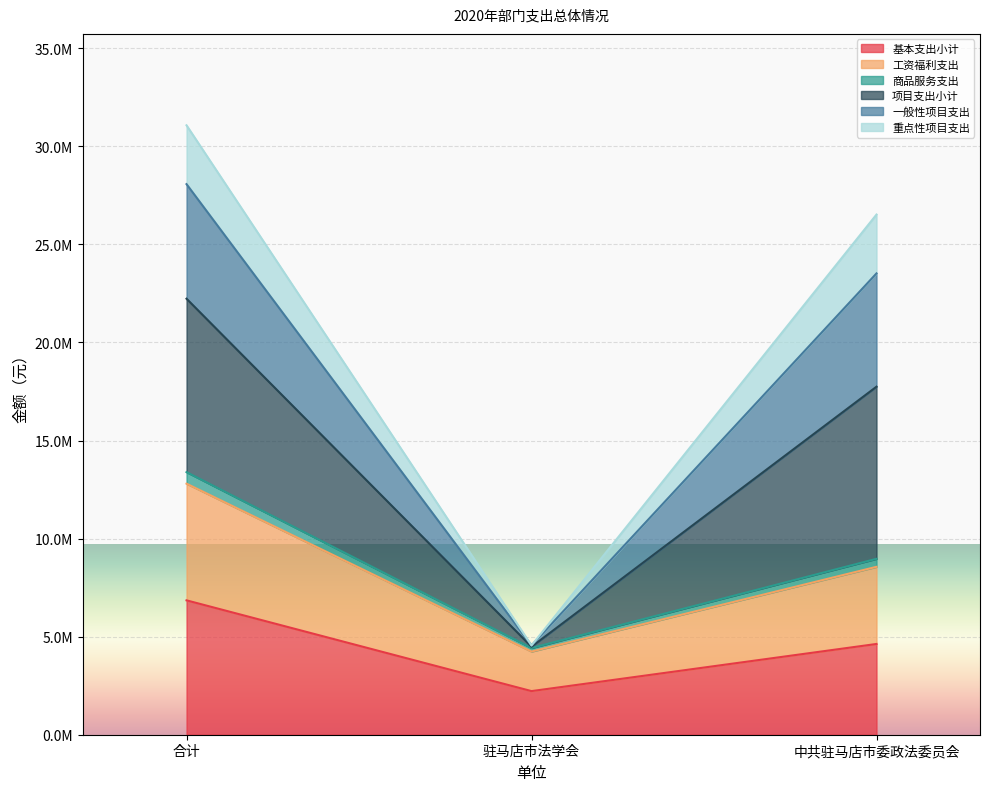

Between 合计 and 中共驻马店市委政法委员会, which series saw the biggest shift?

项目支出小计